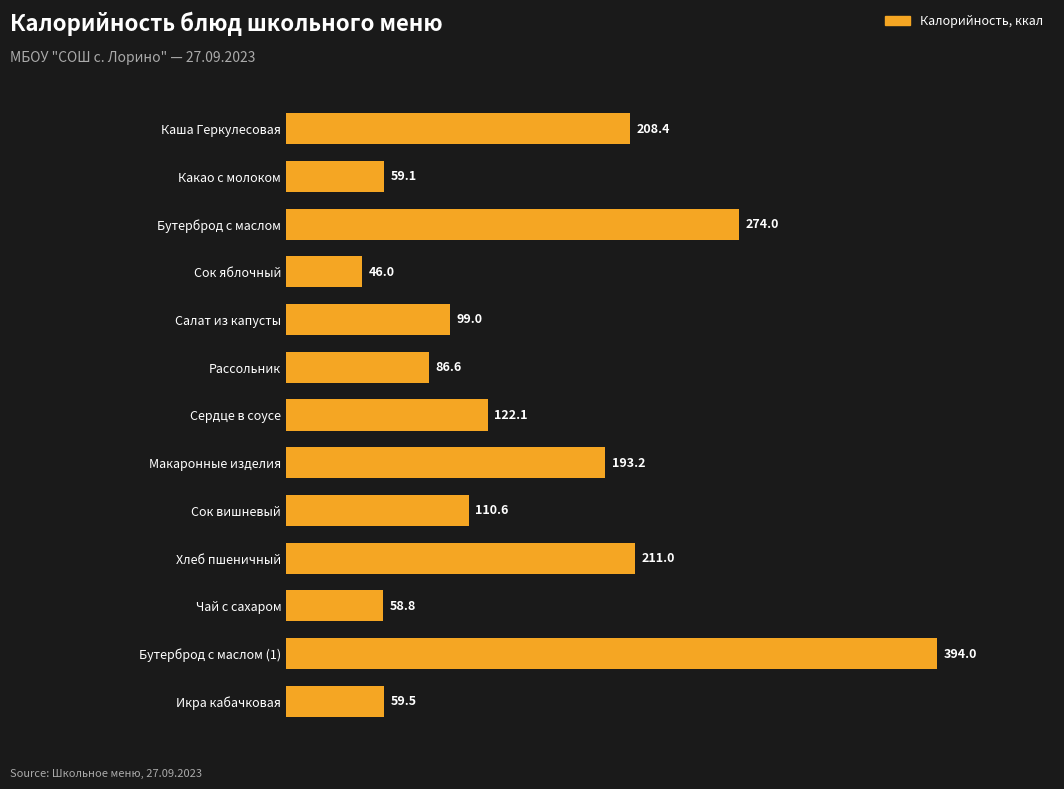

Reading bottom to top, list all the values displayed in this chart.

Икра кабачковая=59.5	Бутерброд с маслом (1)=394.0	Чай с сахаром=58.8	Хлеб пшеничный=211.0	Сок вишневый=110.6	Макаронные изделия=193.2	Сердце в соусе=122.1	Рассольник=86.6	Салат из капусты=99.0	Сок яблочный=46.0	Бутерброд с маслом=274.0	Какао с молоком=59.1	Каша Геркулесовая=208.4